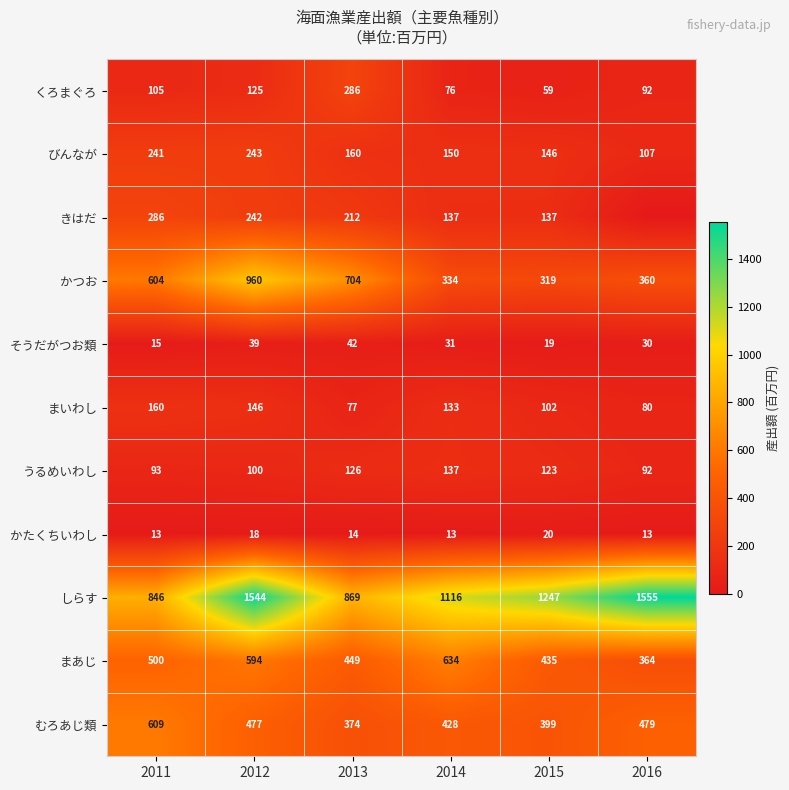

What is the average value of the そうだがつお類 series?

29